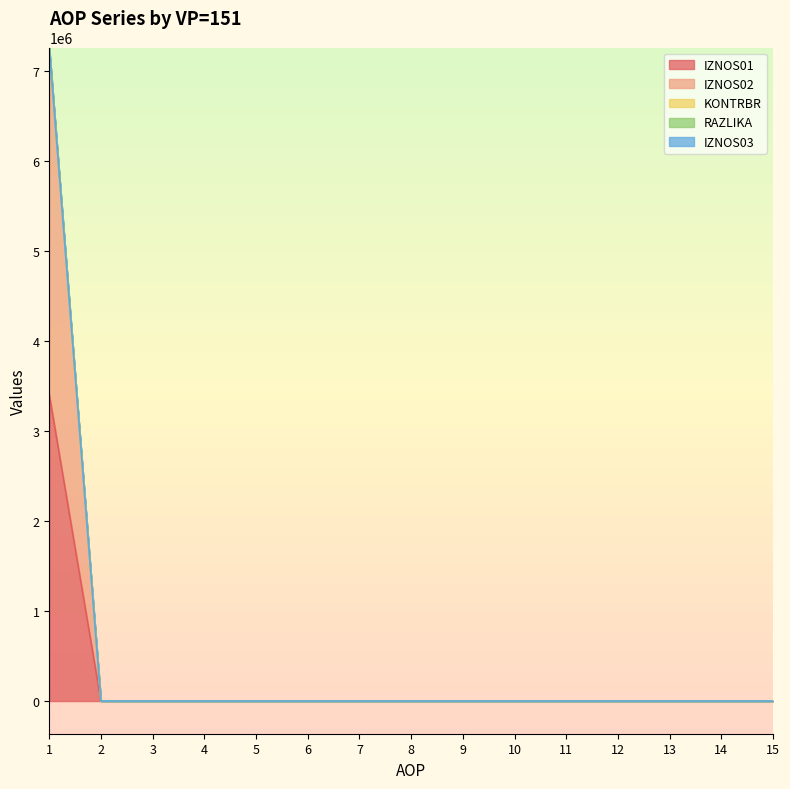

What is the difference between the KONTRBR values at 9 and 1?

7248347.5